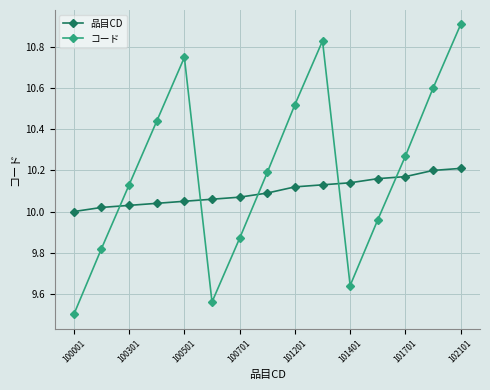

What is the maximum value for コード?

10.9